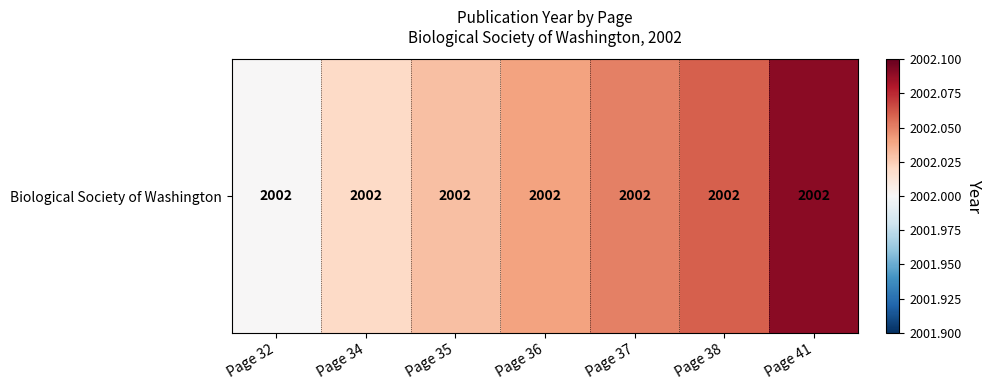

What is the difference between the values at Page 41 and Page 34?

0.1